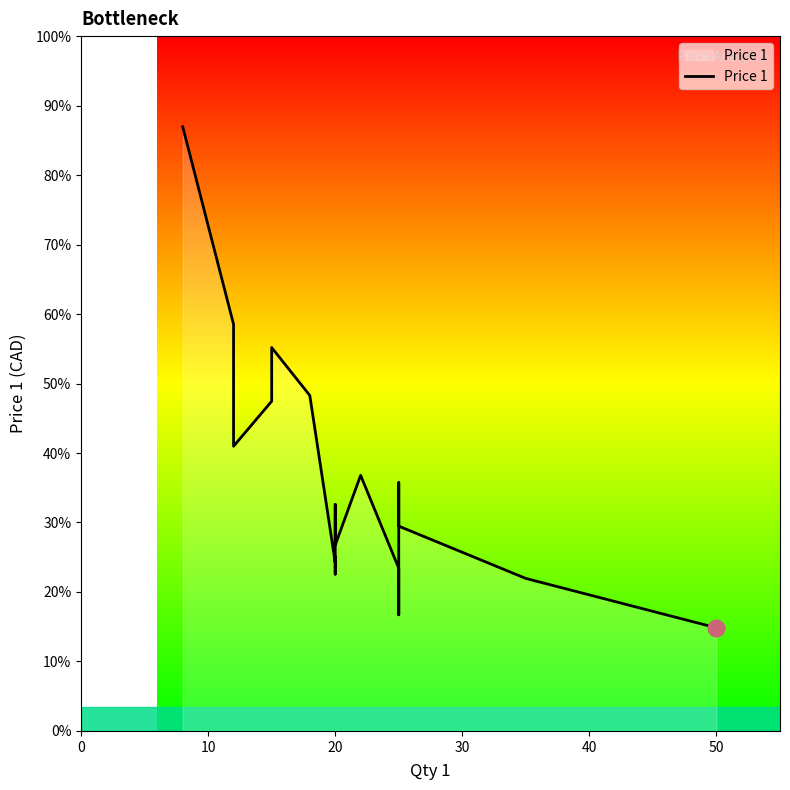

What is the change in value from 20 to 7?

-34.0